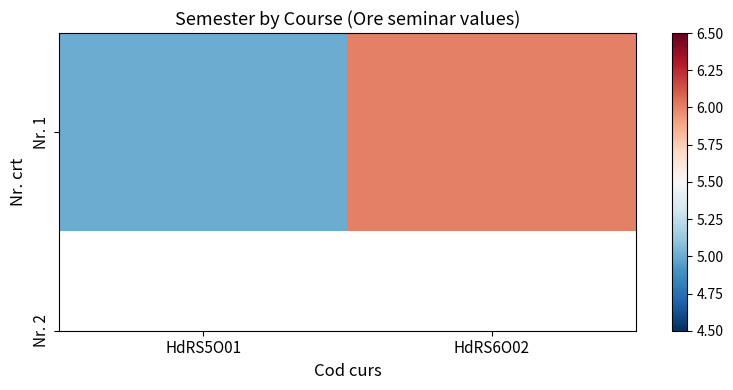

Rank the categories by value from highest to lowest.

HdRS6O02, HdRS5O01